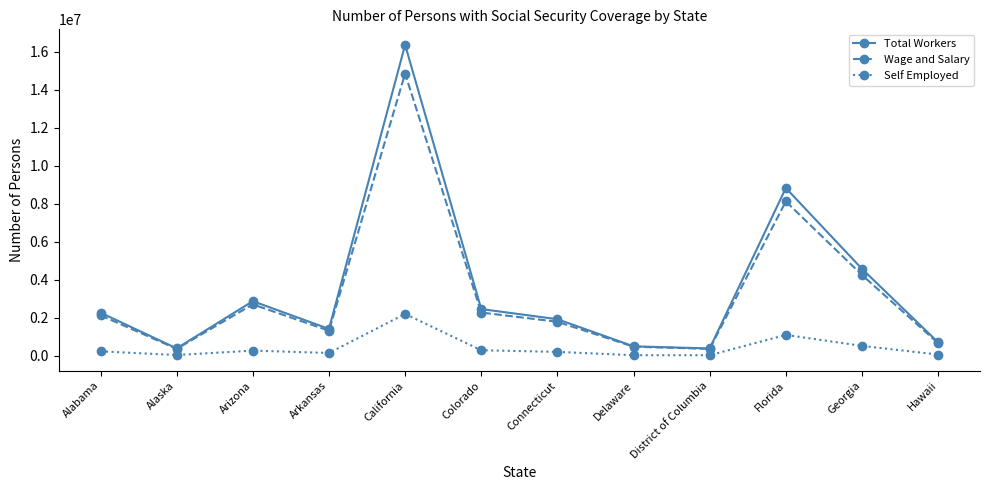

What is the total value across all series at Arkansas?

2889906